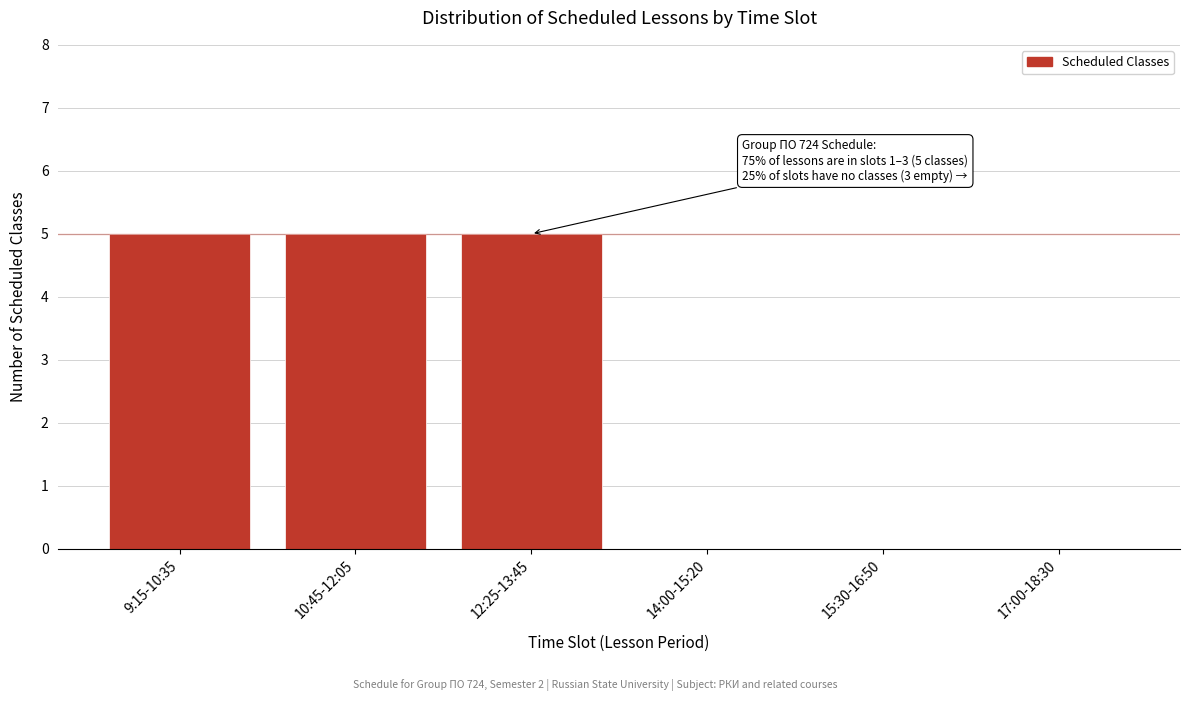

Reading left to right, list all the values displayed in this chart.

9:15-10:35=5	10:45-12:05=5	12:25-13:45=5	14:00-15:20=0	15:30-16:50=0	17:00-18:30=0